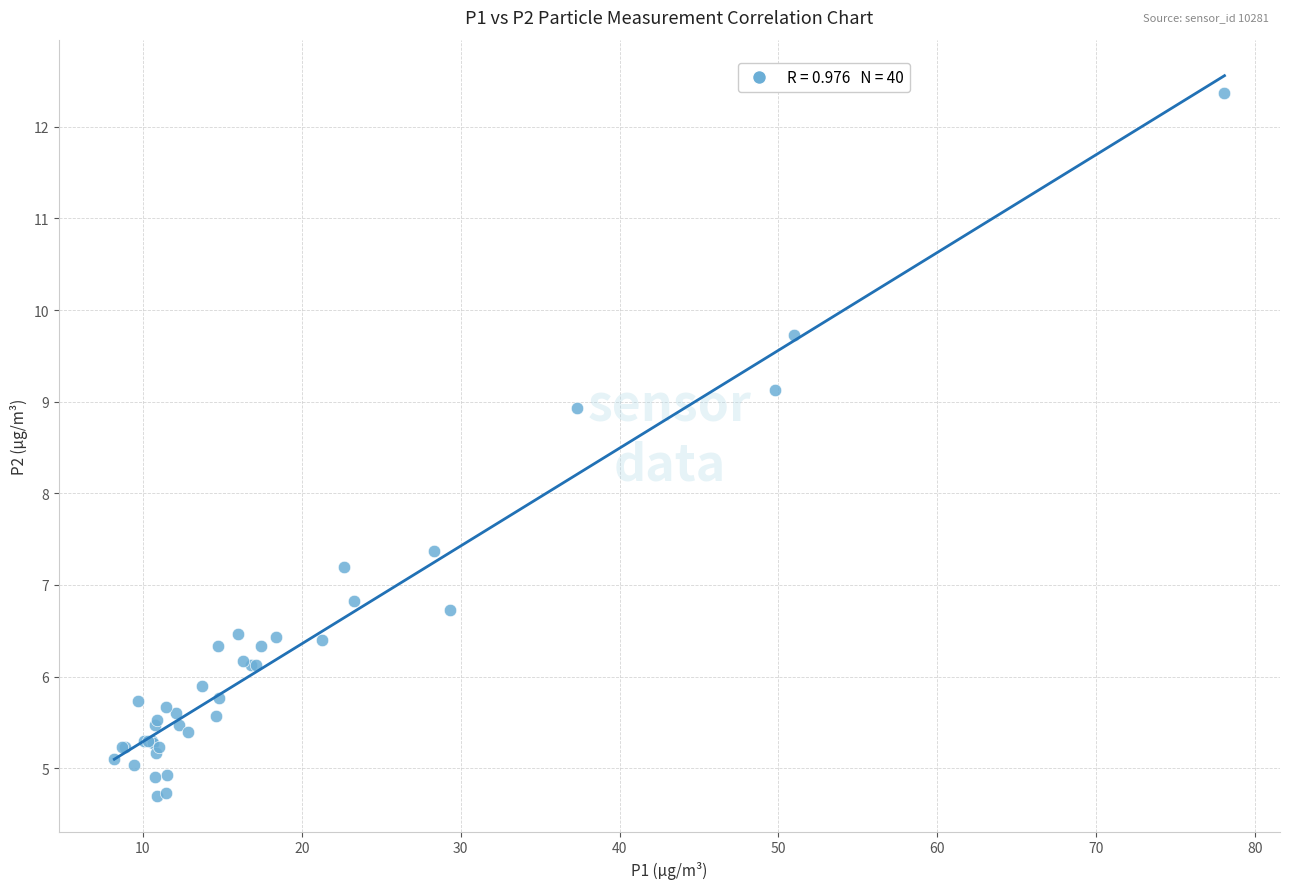

What Y value in the scatter plot is closest to 8?

7.4